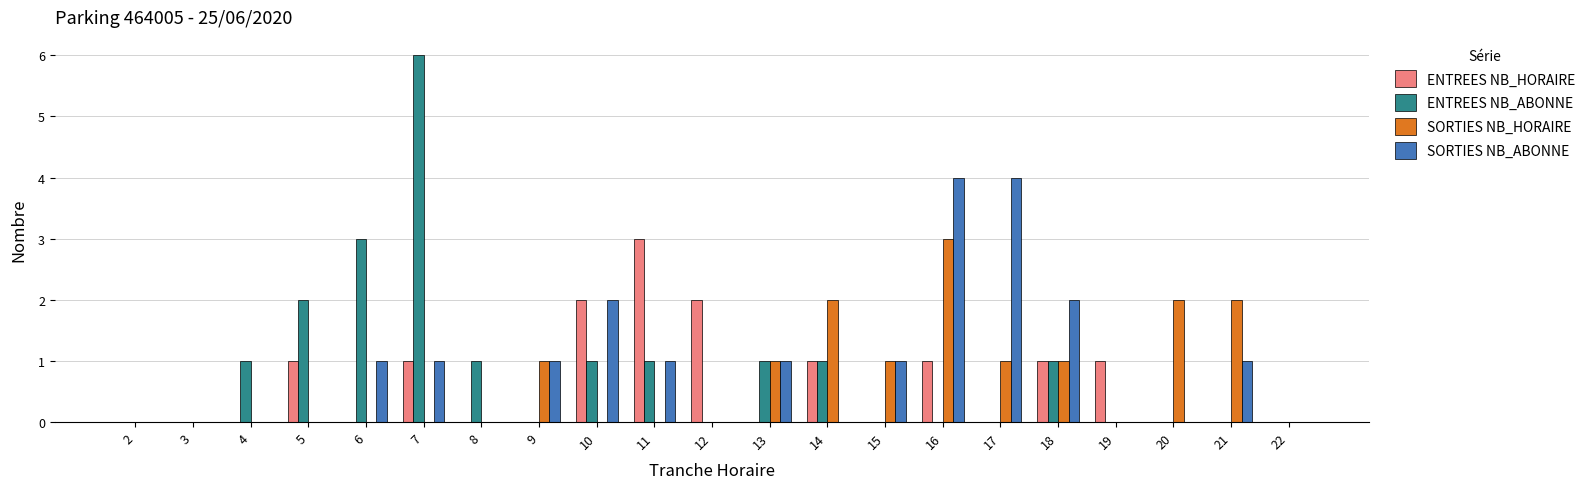

The value of SORTIES NB_HORAIRE at 20 is 1. True or false?

False